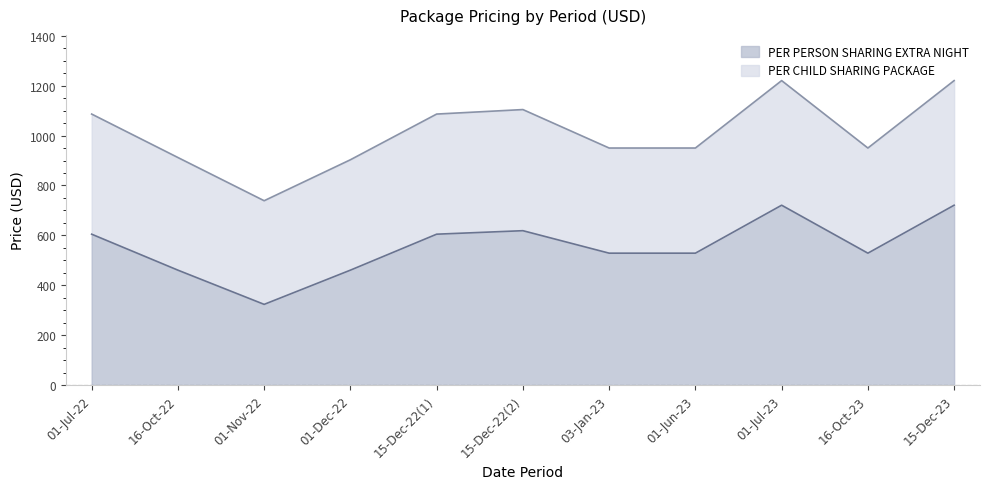

Which series has the widest spread of values?

PER CHILD SHARING PACKAGE